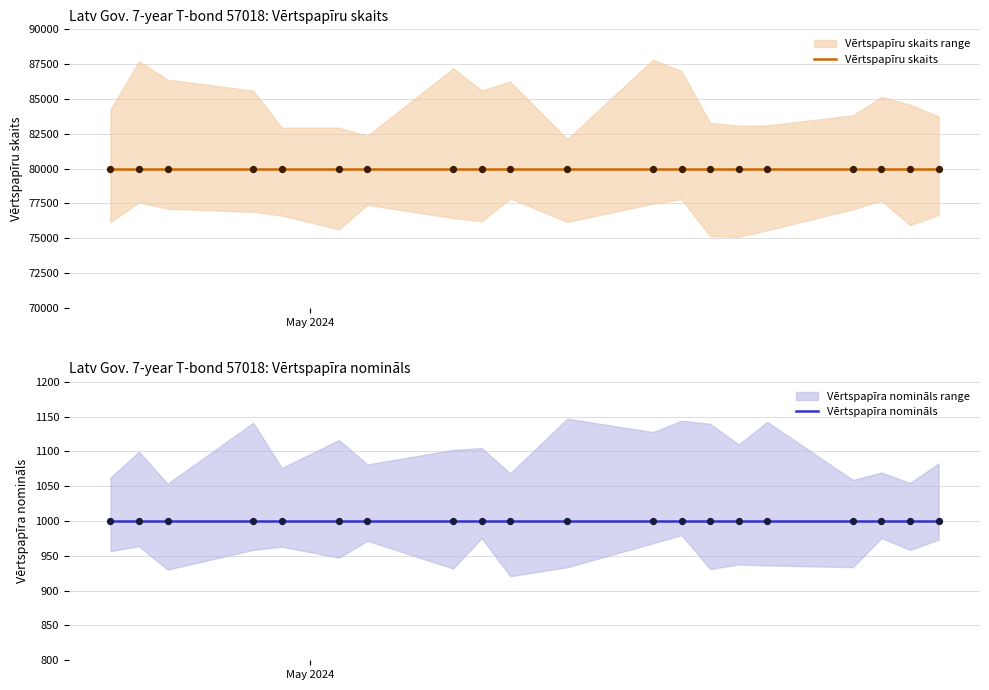

At which category is the sum across all series the highest?

May 2024